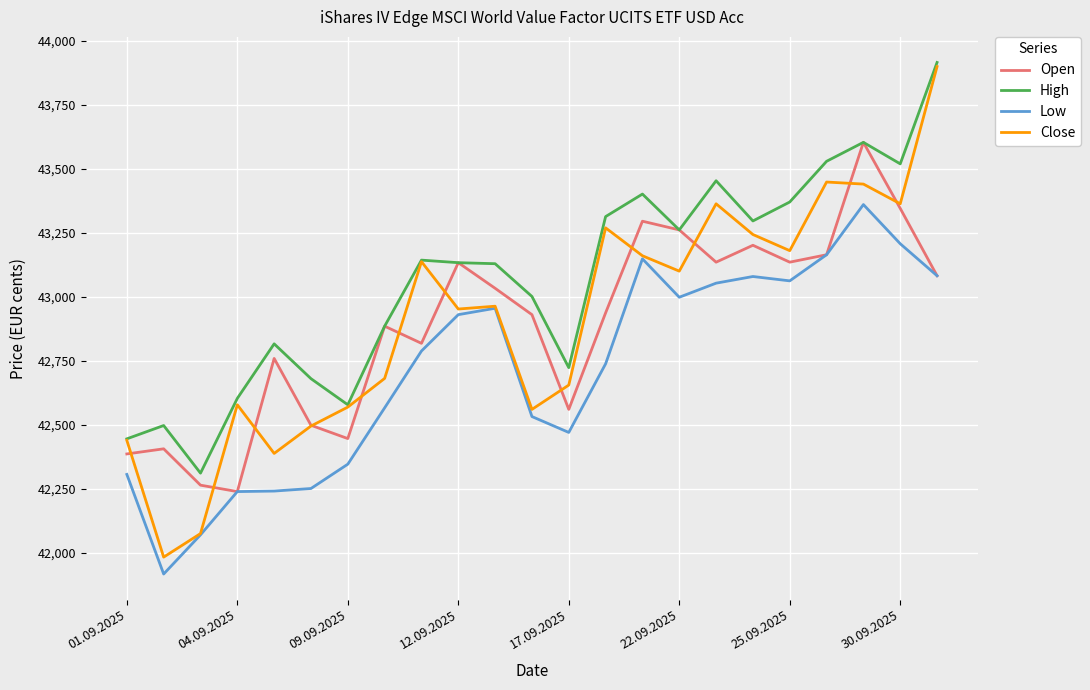

What is the lowest value of the Open series?

42240